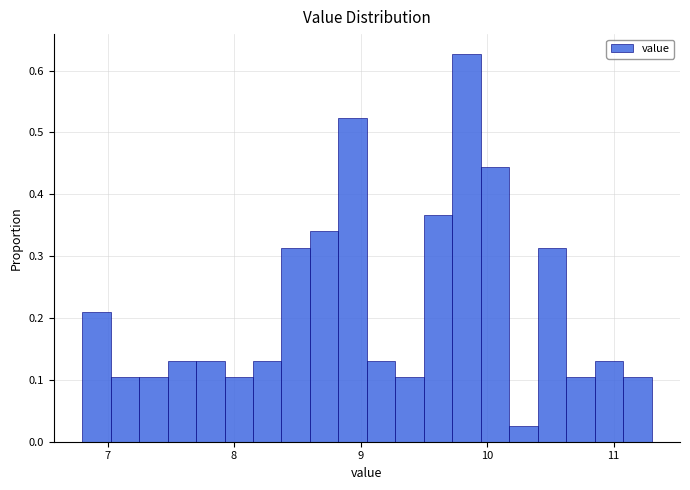

Read against the x-axis, roughly where is the centre of the tallest bar?

9.8